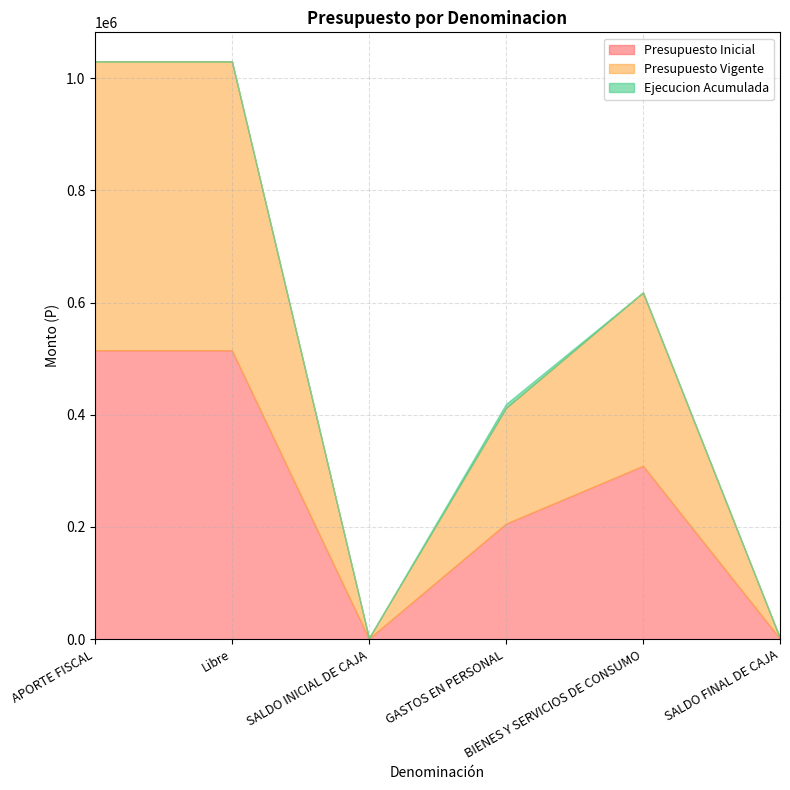

Reading left to right, transcribe all the data shown in this chart.

Presupuesto Inicial: 515000	515000	1000	206000	309000	1000
Presupuesto Vigente: 515000	515000	1000	206000	309000	1000
Ejecucion Acumulada: 0	0	0	7195	0	0